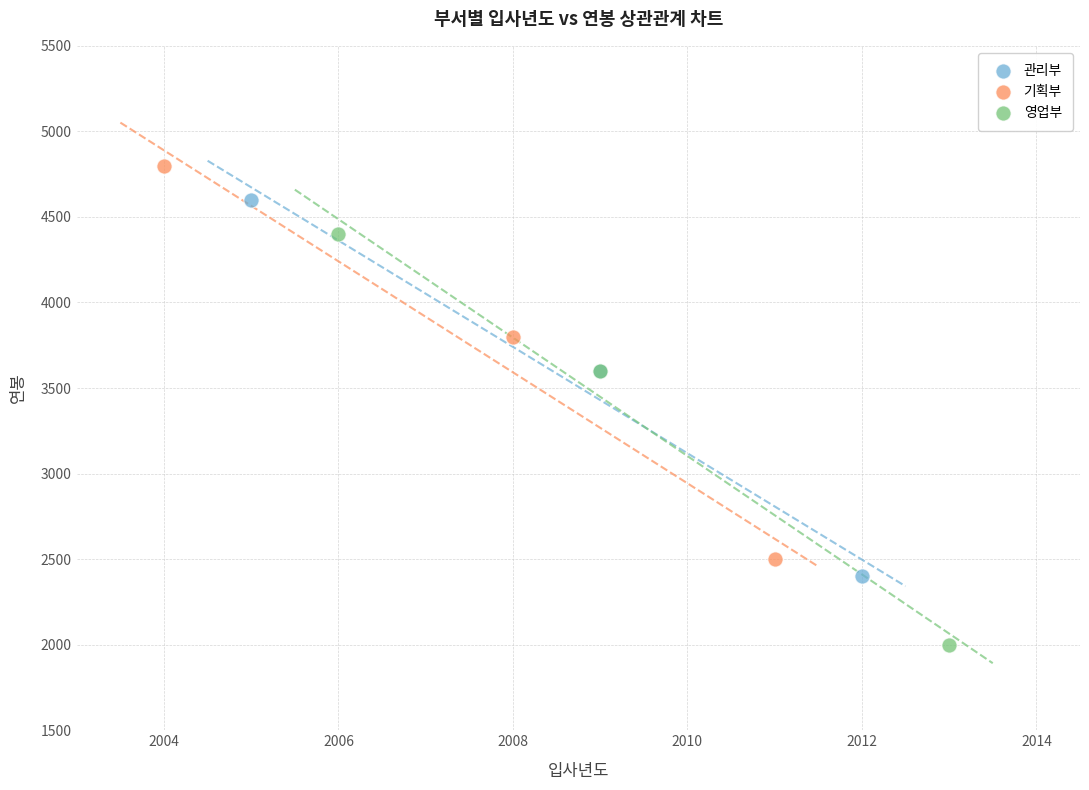

Which series reaches the minimum Y coordinate?

영업부